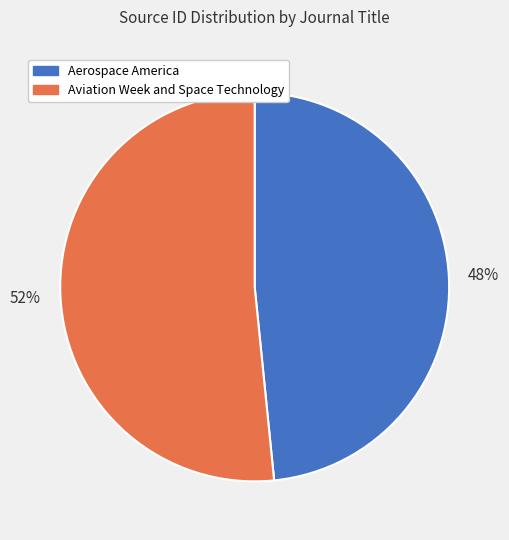

True or false: Aviation Week and Space Technology accounts for 41% of the total.

False